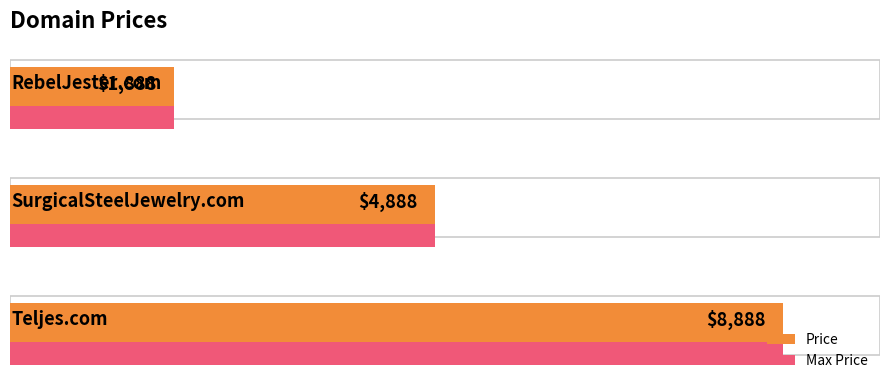

What is the approximate value at 1, to the nearest 10?

4890